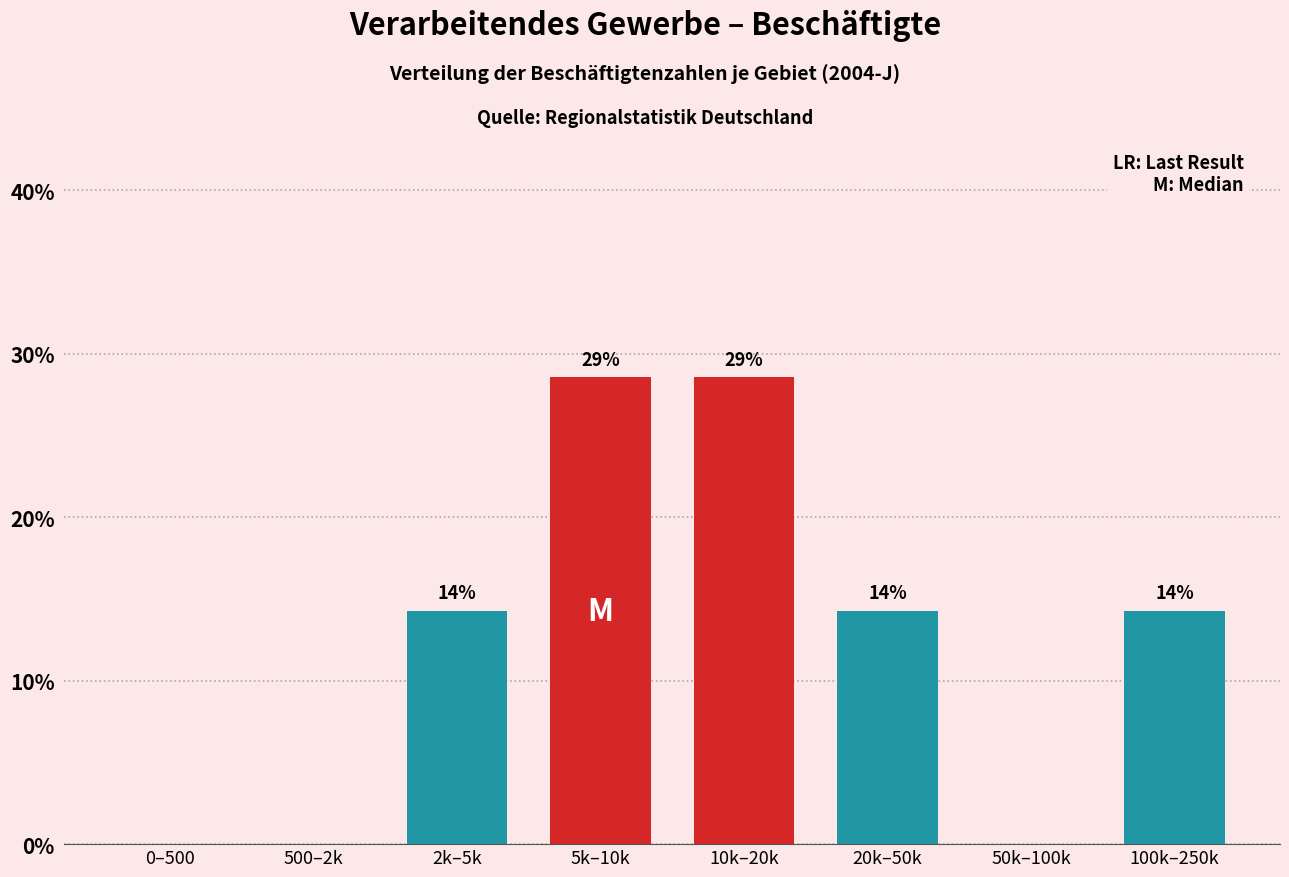

Are the bars horizontal?

No